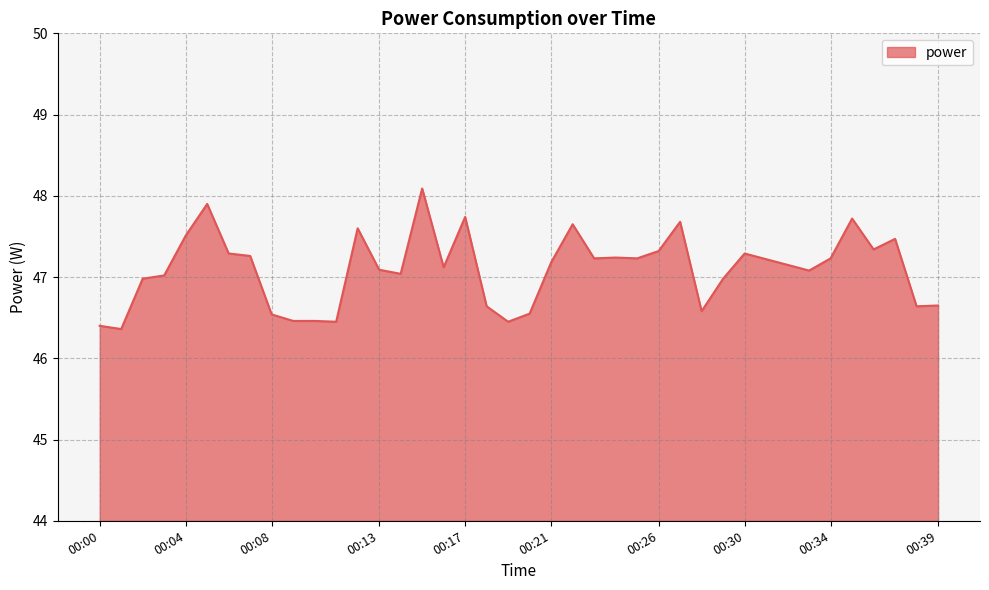

What is the greatest value displayed?

48.1